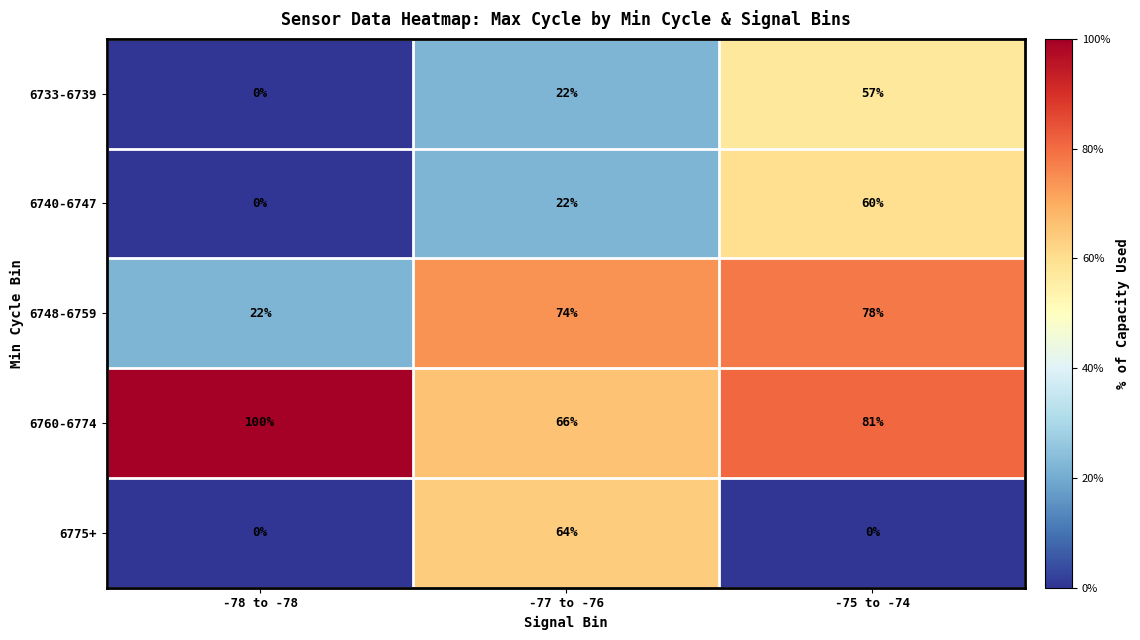

True or false: 6775+ has a value of 97 at -77 to -76.

False